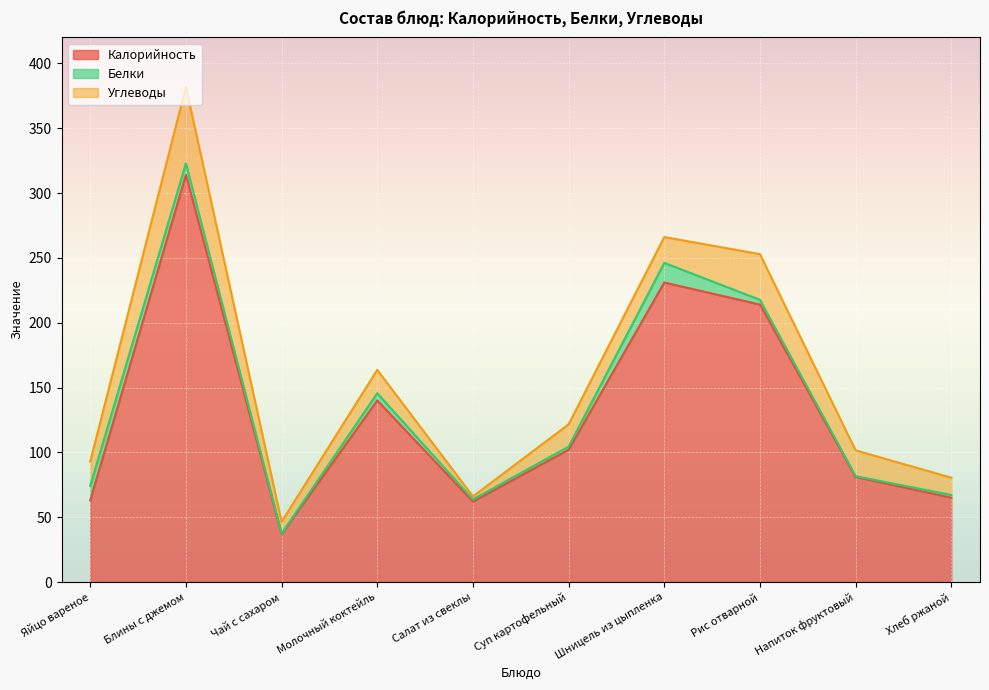

True or false: Белки and Калорийность cross at least once.

False